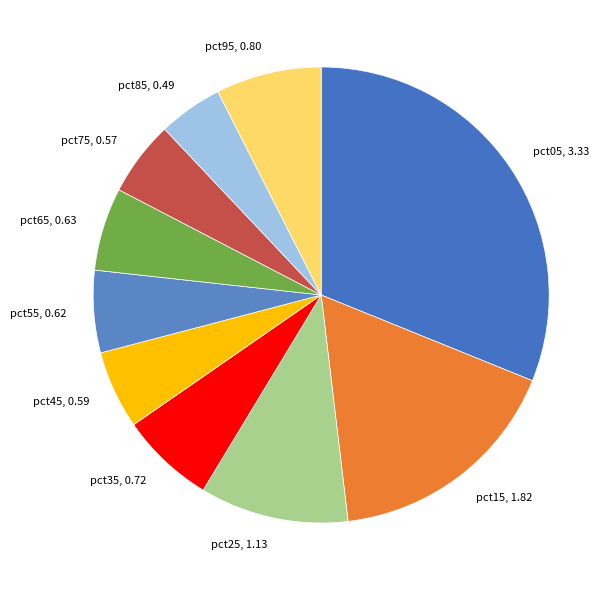

What is the smallest slice in the pie chart?

pct85